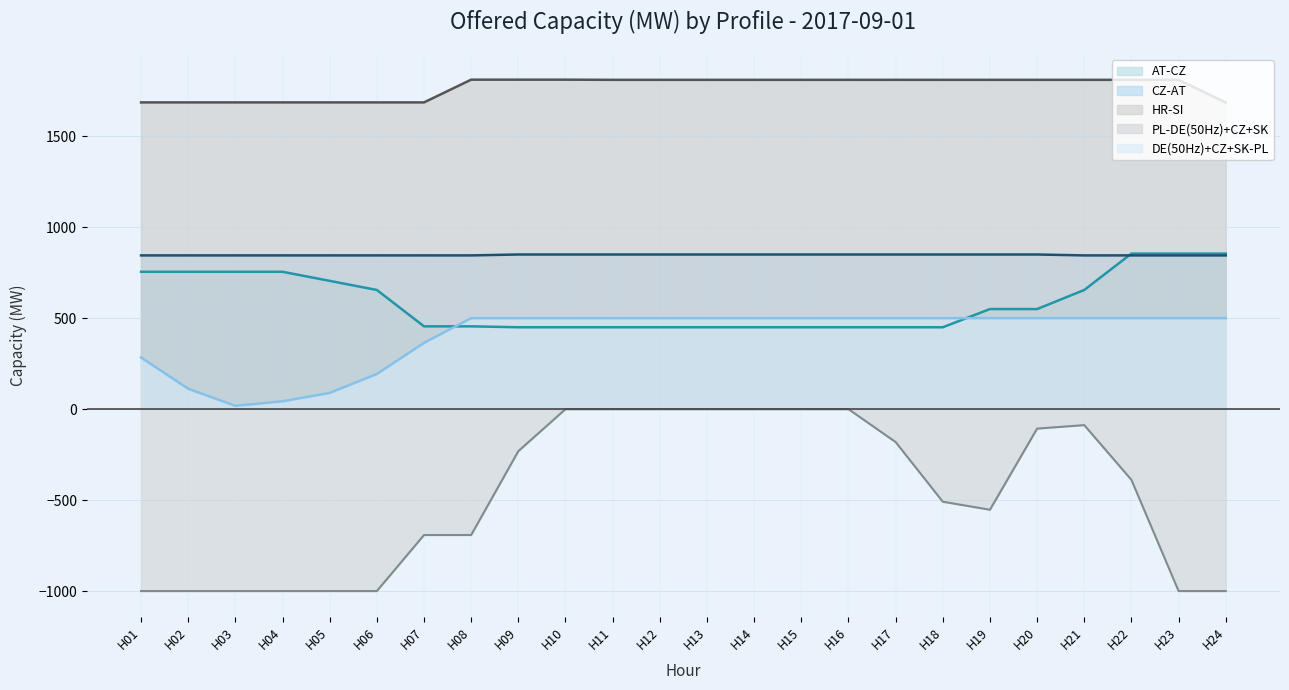

True or false: PL-DE(50Hz)+CZ+SK and DE(50Hz)+CZ+SK-PL intersect in this chart.

False